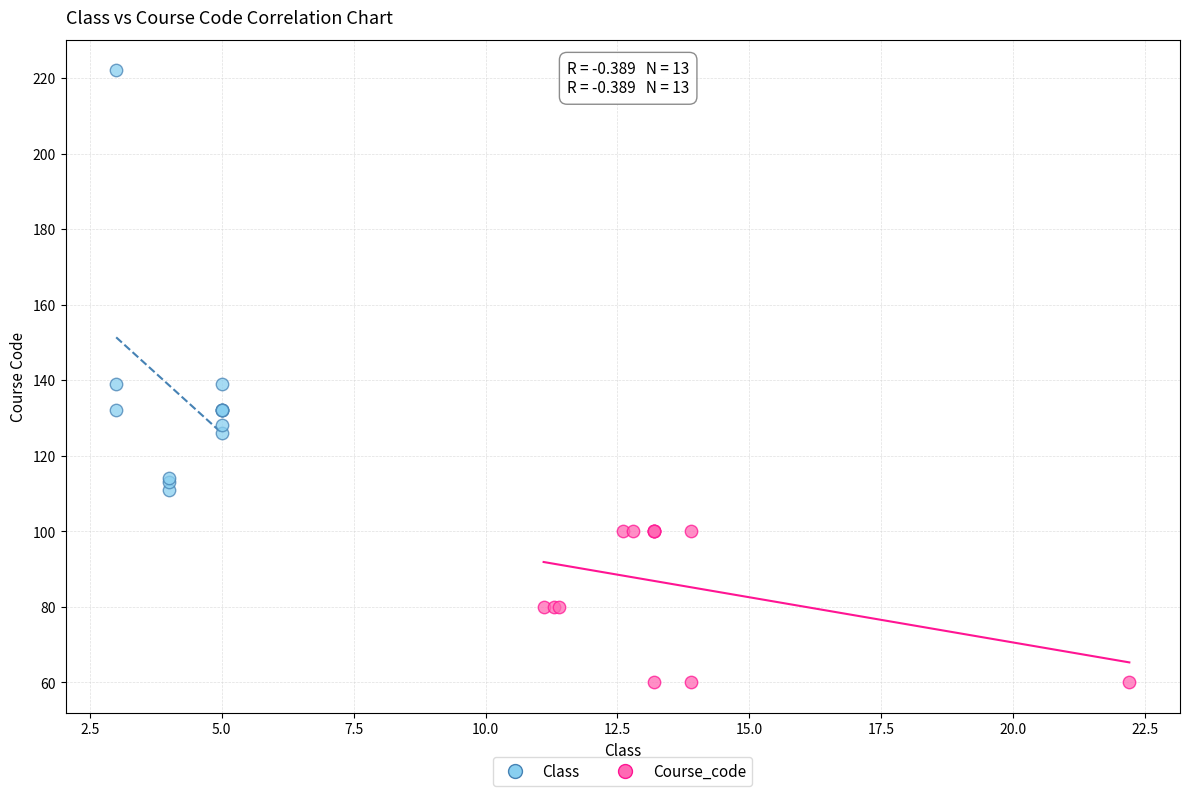

Which series has the largest Y range (max minus min)?

Class